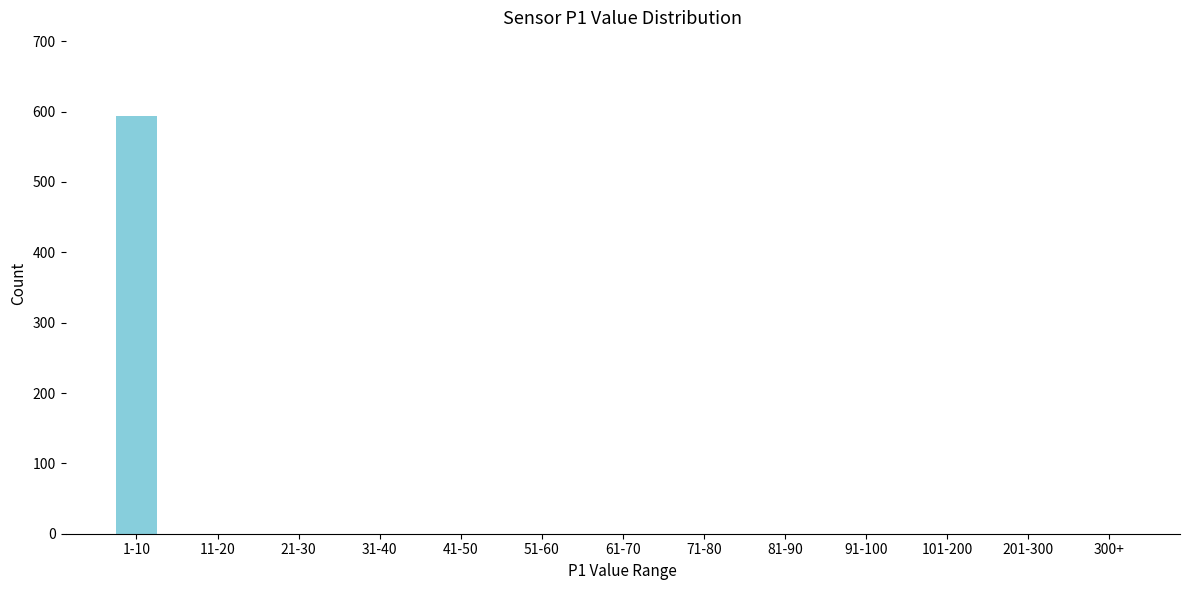

Reading left to right, extract all data points from this chart.

1-10=593	11-20=0	21-30=0	31-40=0	41-50=0	51-60=0	61-70=0	71-80=0	81-90=0	91-100=0	101-200=0	201-300=0	300+=0